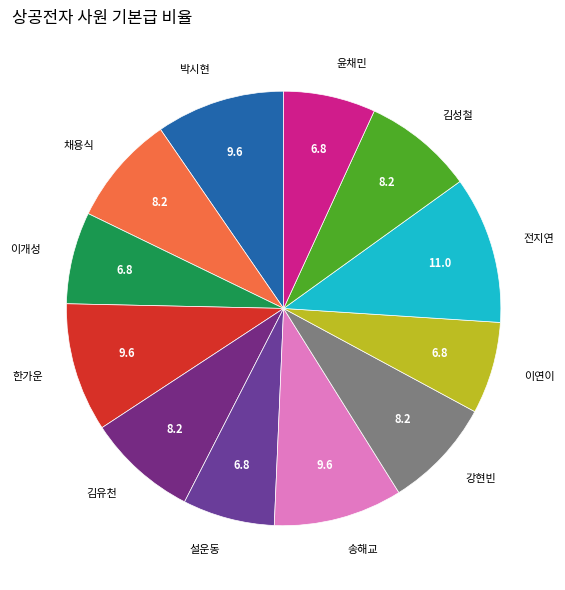

How many segments does this pie chart have?

12